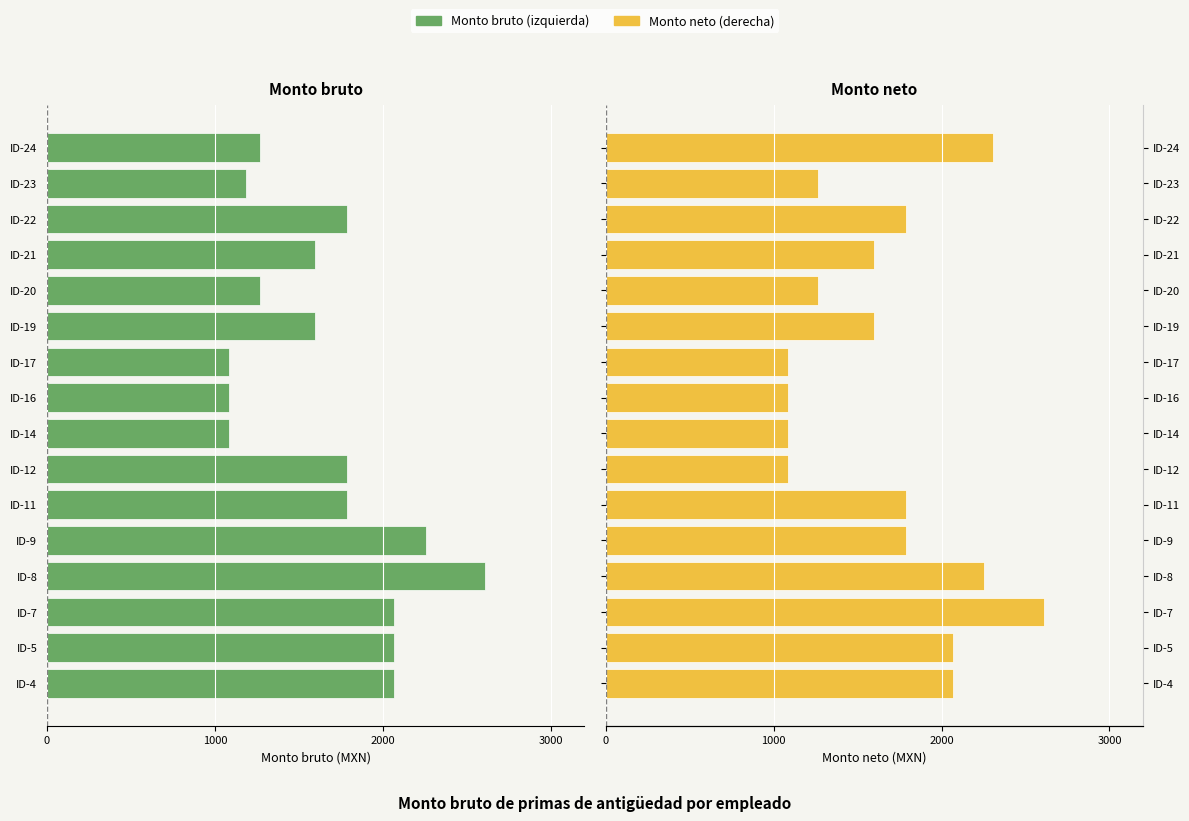

Is the value of Monto bruto (izquierda) at ID-19 greater than the value of Monto neto (derecha) at ID-20?

No